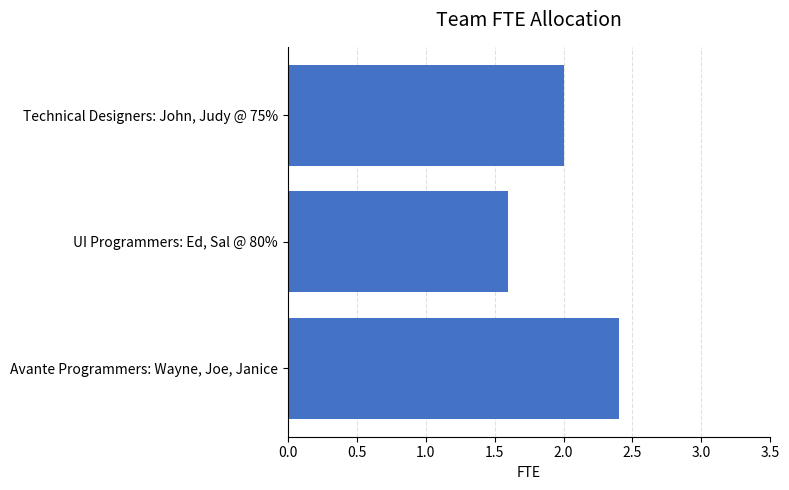

Reading top to bottom, what are all the values shown in this chart?

Technical Designers: John, Judy @ 75%=2.0	UI Programmers: Ed, Sal @ 80%=1.6	Avante Programmers: Wayne, Joe, Janice=2.4